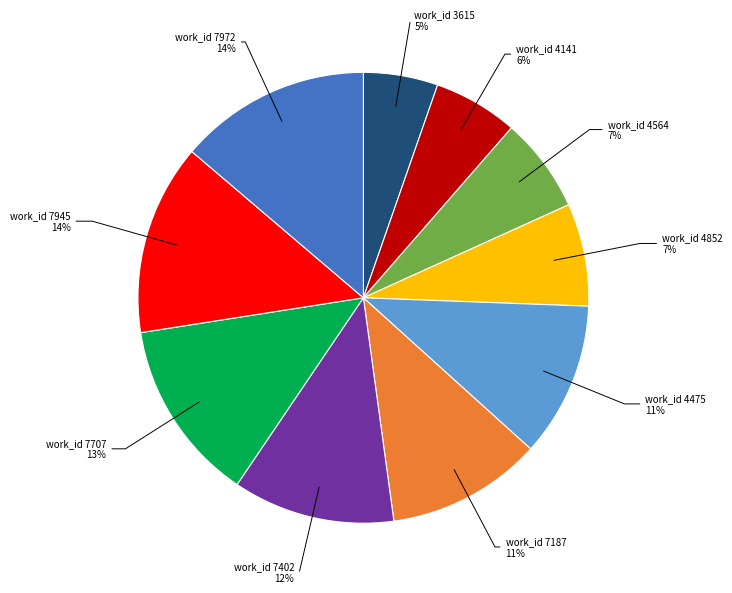

Does any single category account for the majority?

No